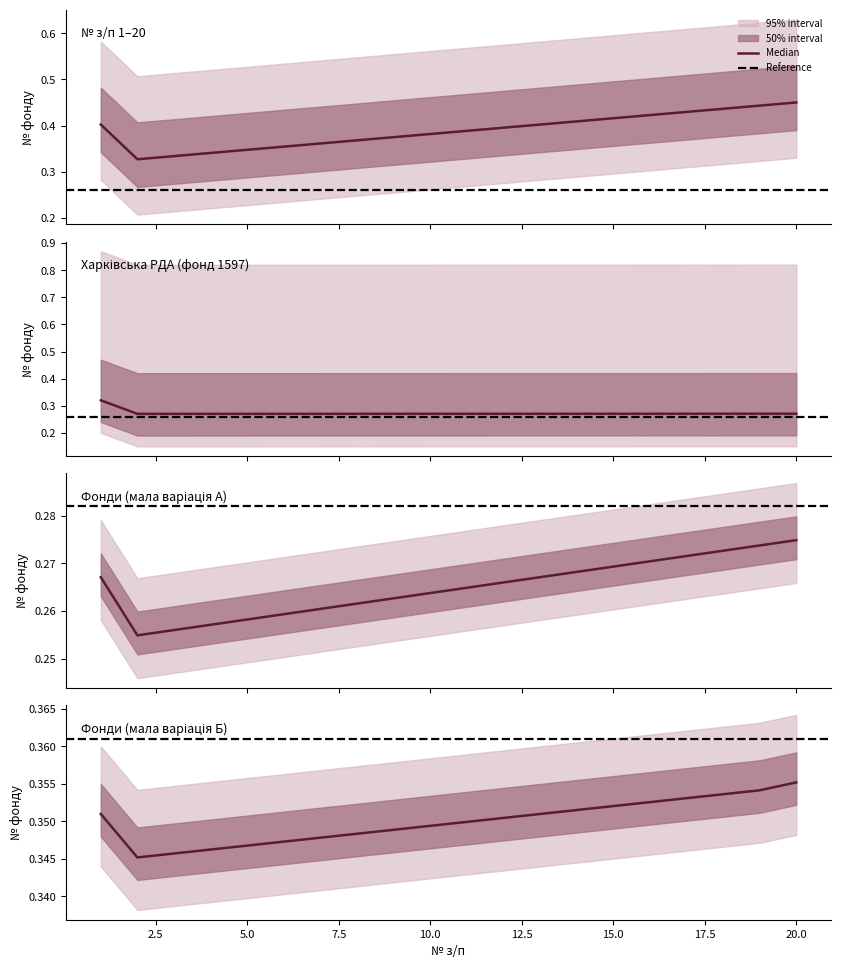

Count the Inner Band Upper values in the range 0 to 1.

20